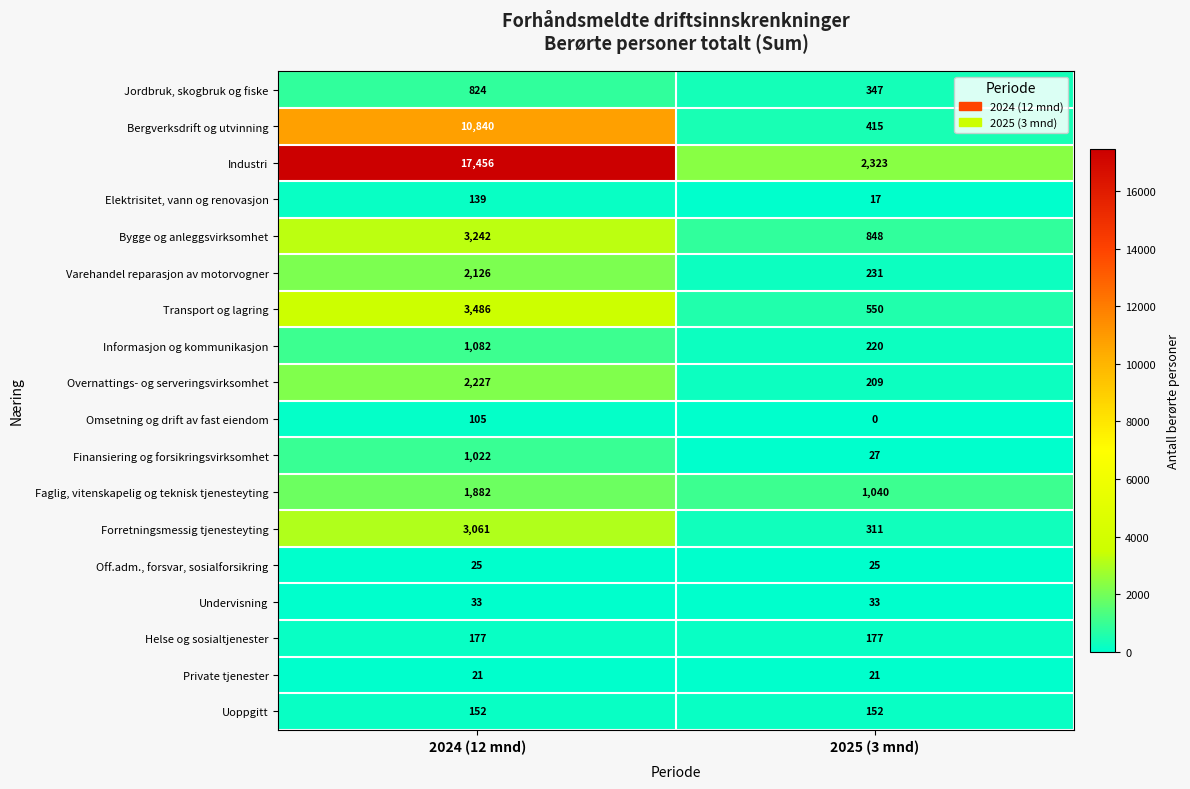

Count the number of categories in the chart.

2